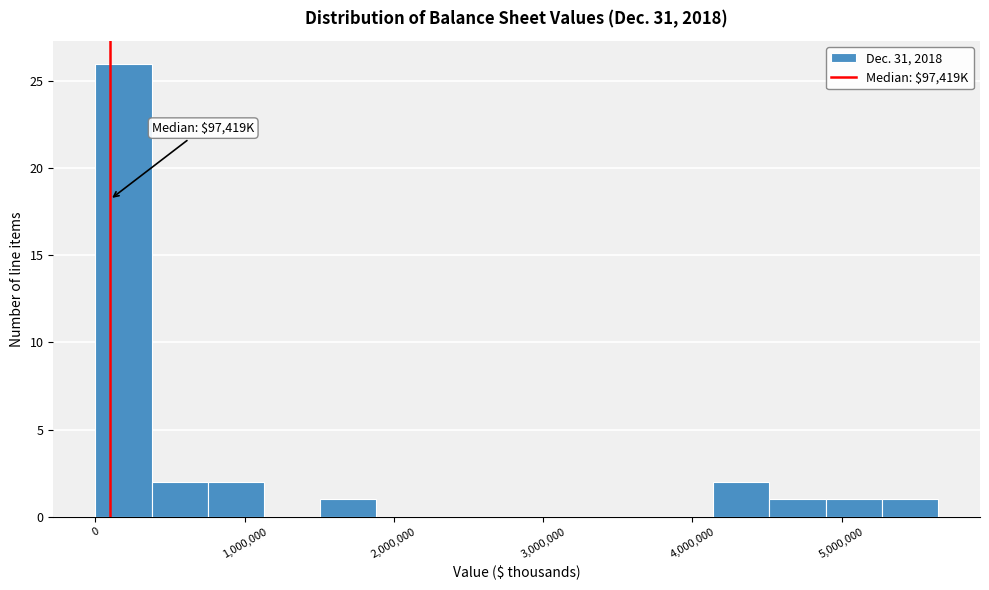

Read against the x-axis, roughly where is the centre of the tallest bar?

200000